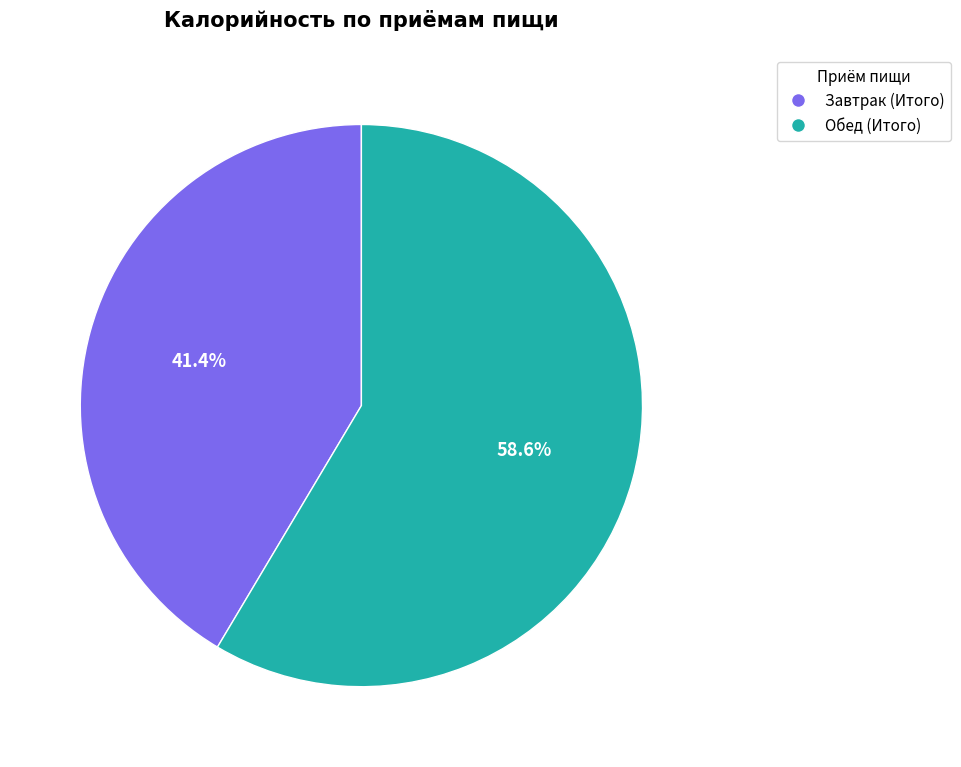

Rank the categories by value from highest to lowest.

Обед (Итого), Завтрак (Итого)